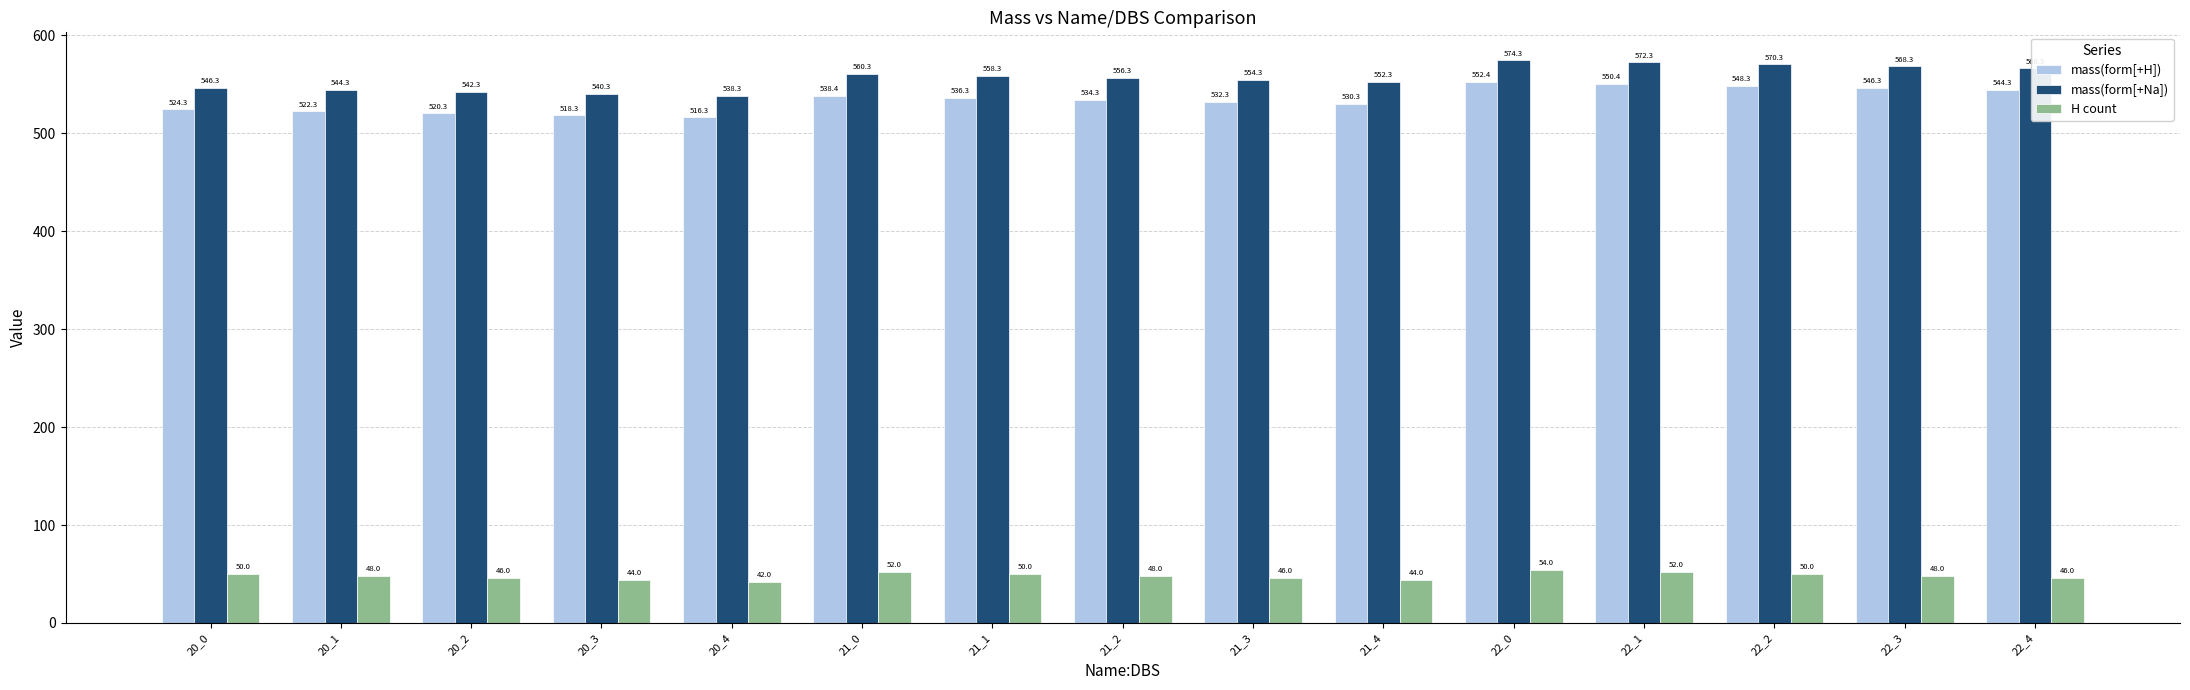

Is the value of mass(form[+Na]) at 20_2 greater than the value of mass(form[+H]) at 20_2?

Yes